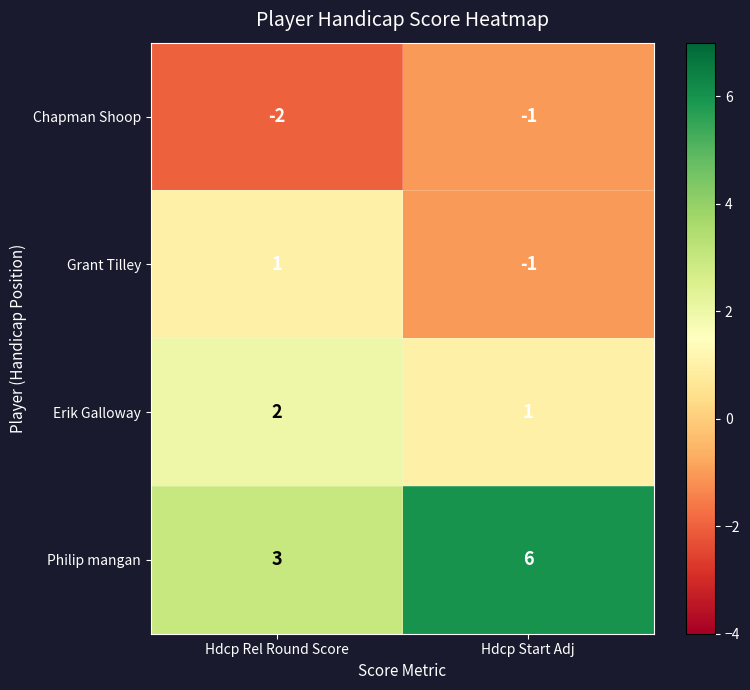

List the series in order of their overall mean, lowest first.

Chapman Shoop, Grant Tilley, Erik Galloway, Philip mangan